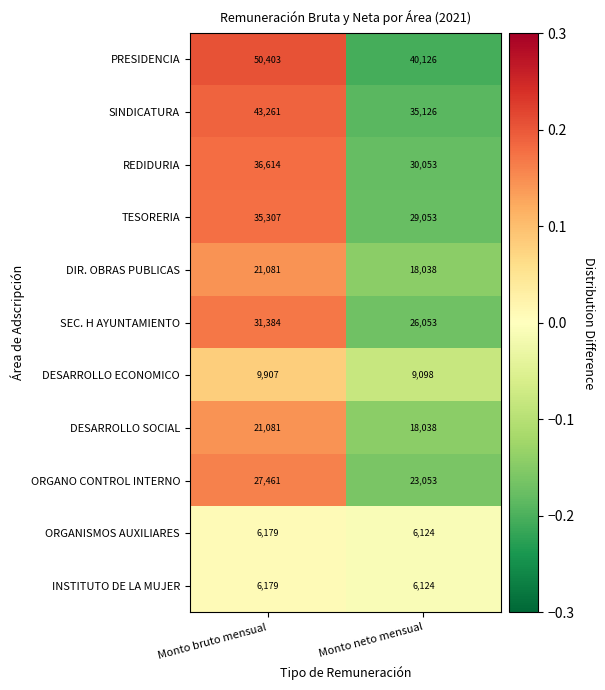

Which series has the widest spread of values?

PRESIDENCIA